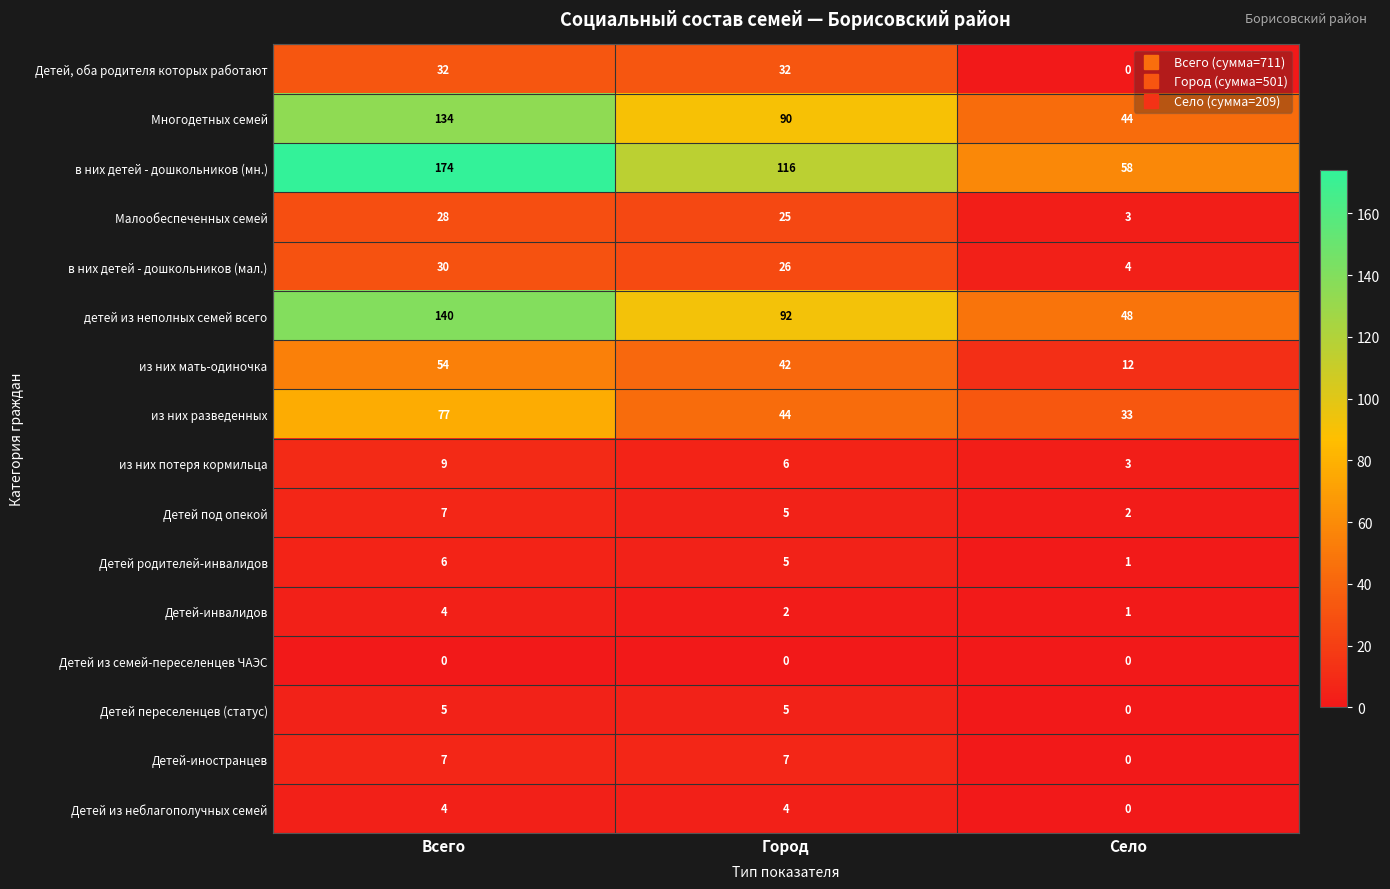

Where does the детей из неполных семей всего series first go above 92?

Всего